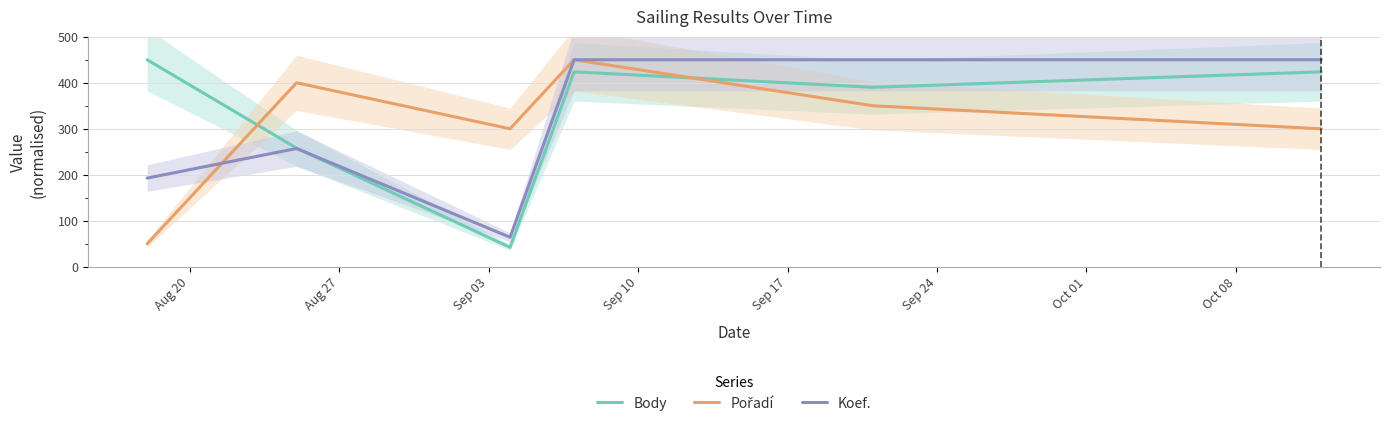

What is the label of the 1st point from the left?

Aug 20